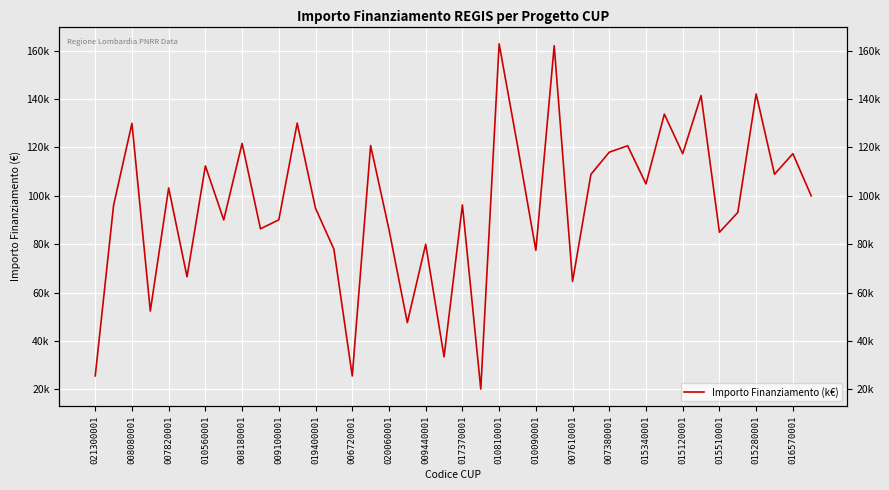

Reading left to right, transcribe all the data shown in this chart.

25552	96064	129929	52338	103228	66511	112332	90000	121644	86336	90070	130000	94792	77928	25512	120757	86068	47575	79948	33451	96206	20115	162783	120792	77436	162000	64600	108858	118000	120657	104892	133730	117381	141407	84911	93089	142076	108890	117386	99947